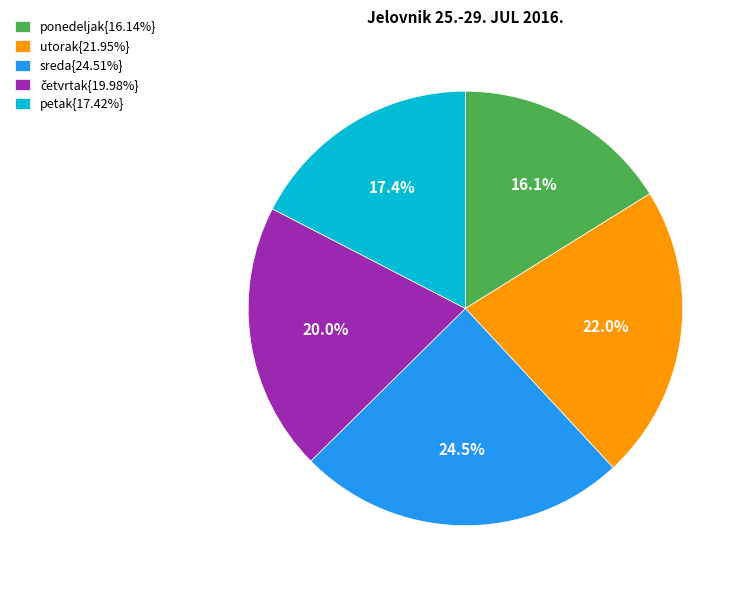

Is there any slice that represents more than half of the pie?

No